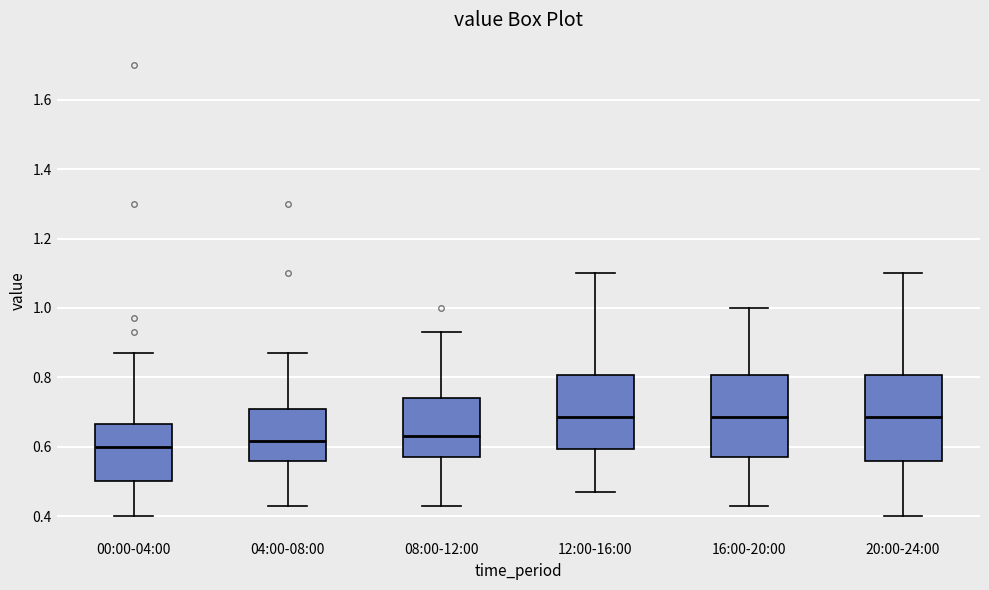

Where is the lower edge of the box for 20:00-24:00 on the y-axis? The values are not printed on the chart, so give them approximately, as read against the axis.

0.56